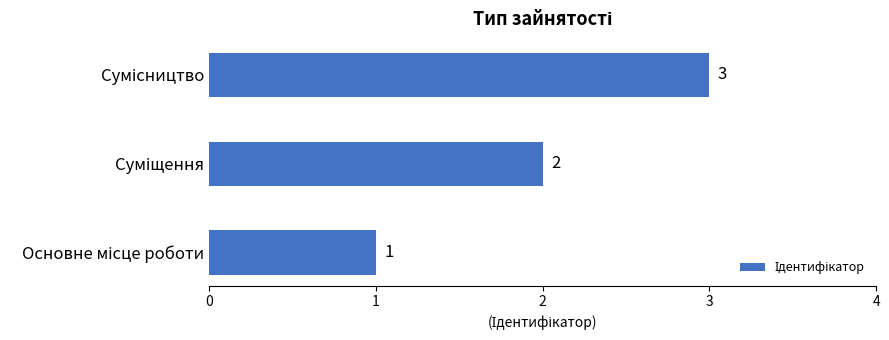

What is the sum of all values?

6